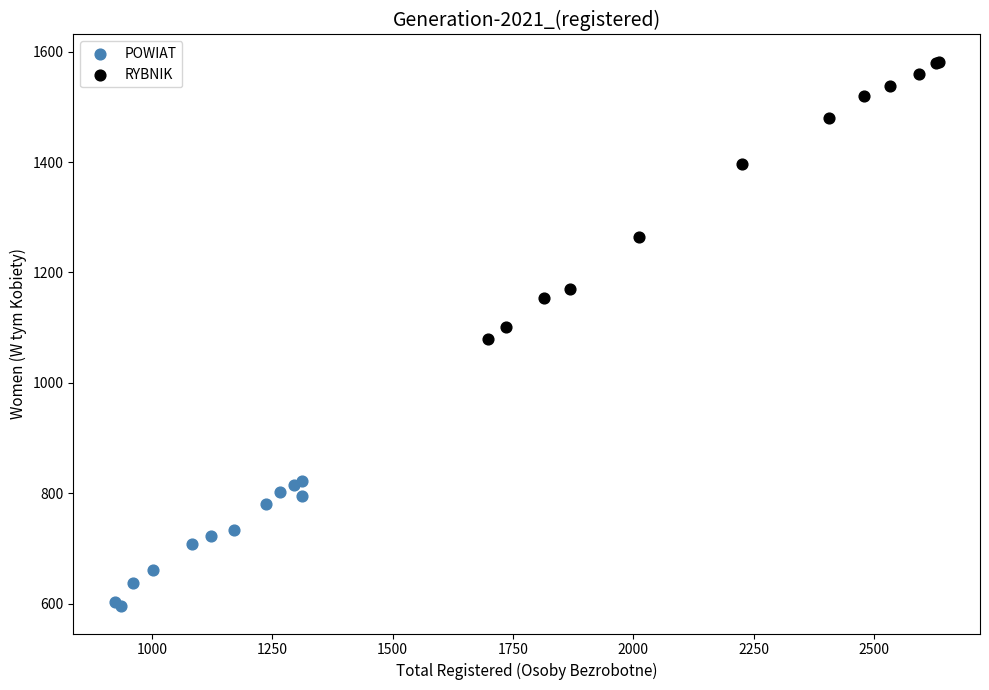

Which series contains the highest Y value?

RYBNIK